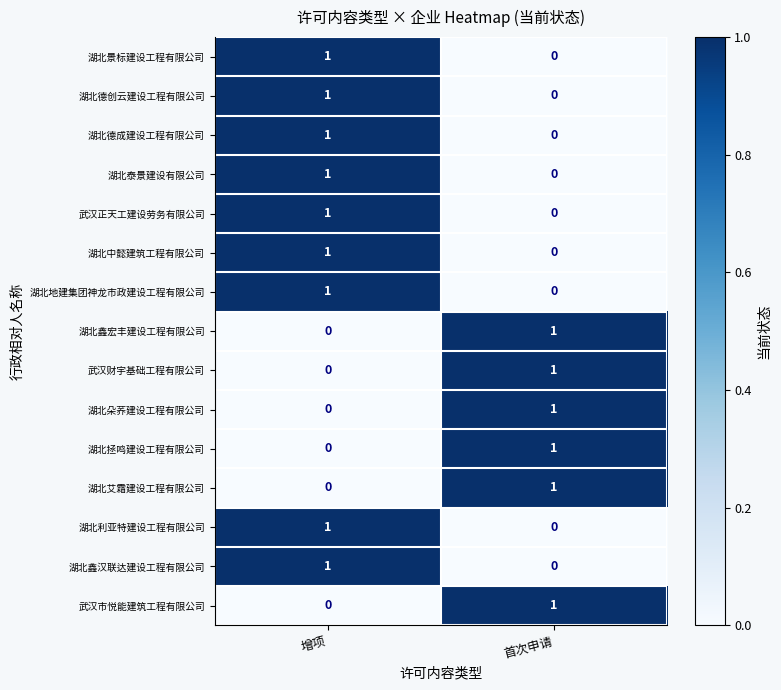

Reading left to right, extract all data points from this chart.

湖北景标建设工程有限公司: 增项=1	首次申请=0
湖北德创云建设工程有限公司: 增项=1	首次申请=0
湖北德成建设工程有限公司: 增项=1	首次申请=0
湖北泰景建设有限公司: 增项=1	首次申请=0
武汉正天工建设劳务有限公司: 增项=1	首次申请=0
湖北中懿建筑工程有限公司: 增项=1	首次申请=0
湖北地建集团神龙市政建设工程有限公司: 增项=1	首次申请=0
湖北鑫宏丰建设工程有限公司: 增项=0	首次申请=1
武汉财宇基础工程有限公司: 增项=0	首次申请=1
湖北朵荞建设工程有限公司: 增项=0	首次申请=1
湖北拯鸣建设工程有限公司: 增项=0	首次申请=1
湖北艾霜建设工程有限公司: 增项=0	首次申请=1
湖北利亚特建设工程有限公司: 增项=1	首次申请=0
湖北鑫汉联达建设工程有限公司: 增项=1	首次申请=0
武汉市悦能建筑工程有限公司: 增项=0	首次申请=1